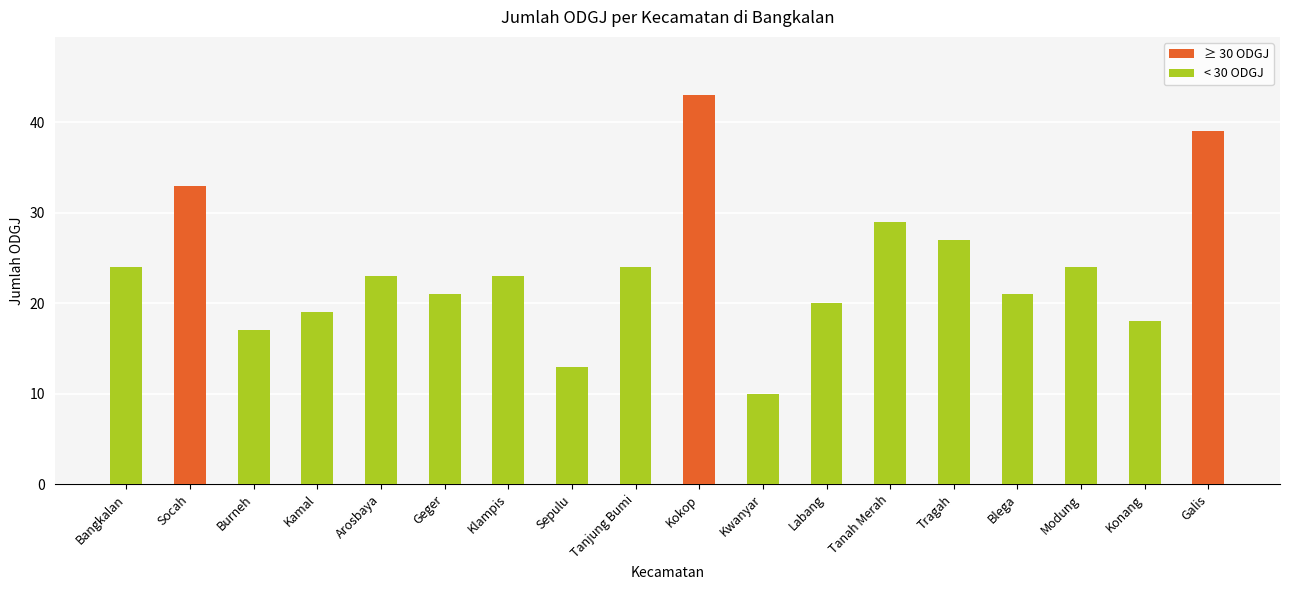

Does the chart contain stacked bars?

No